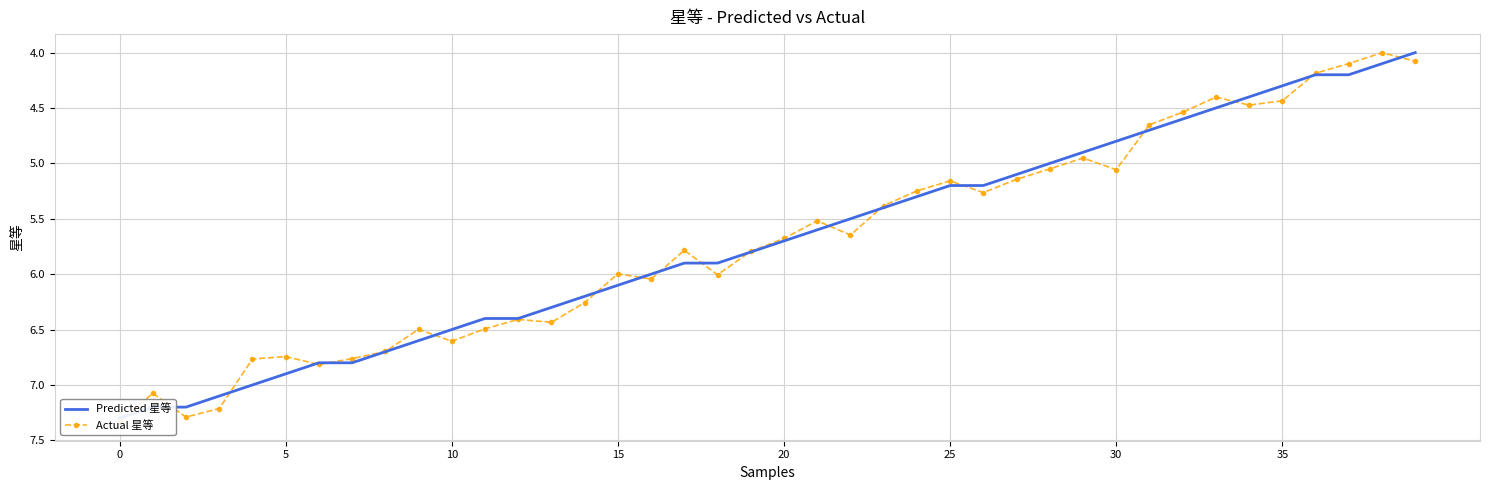

At which label is Predicted 星等 closest to 5?

28